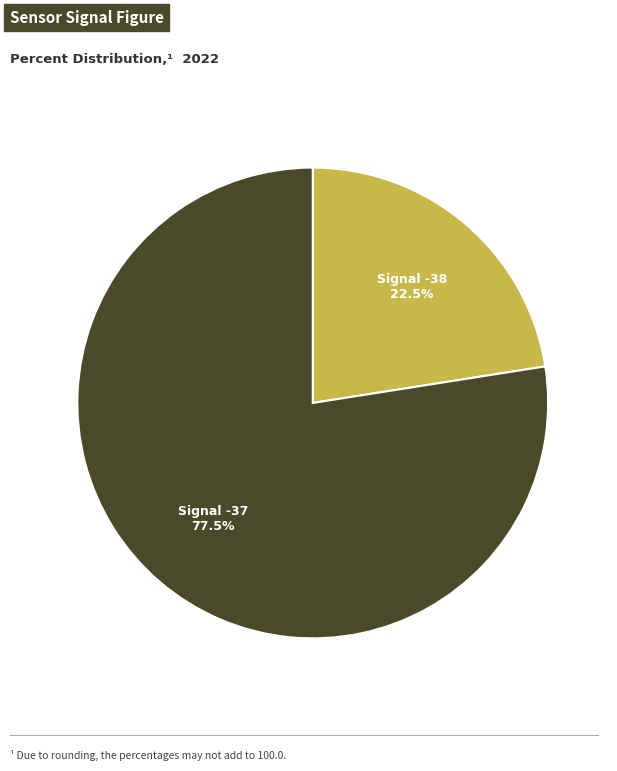

Does any single category account for the majority?

Yes